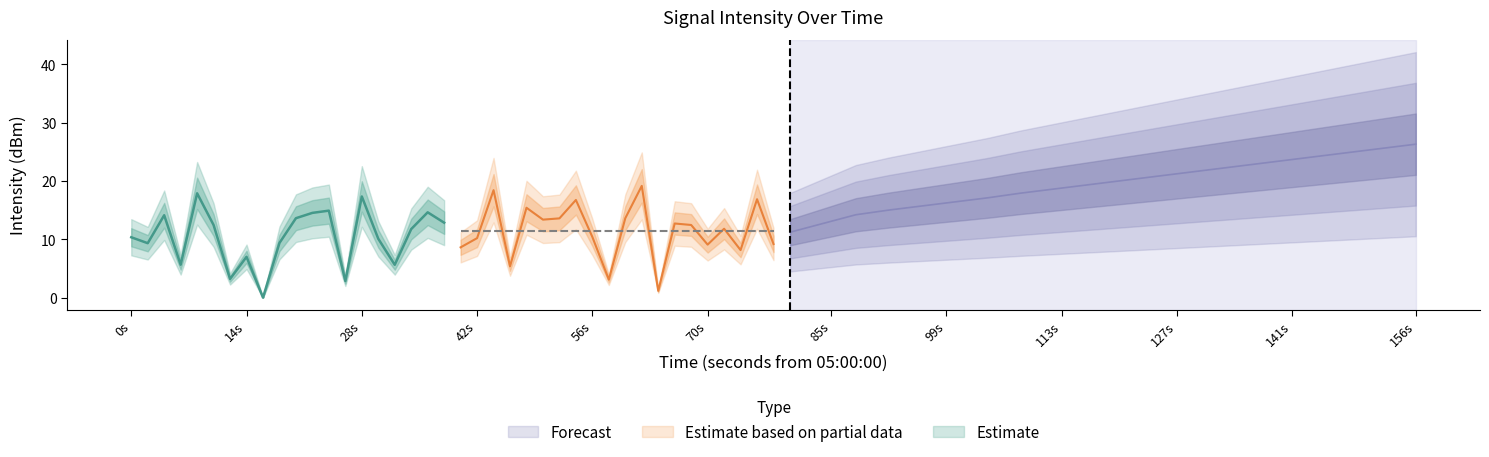

What is the minimum value for Estimate_partial?

1.2